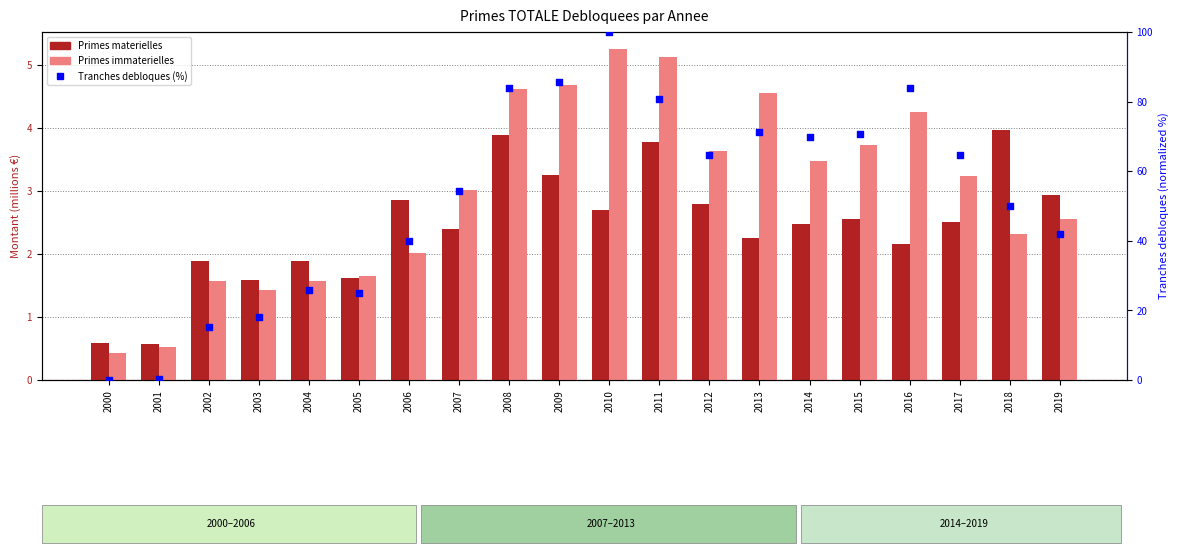

What is the total value across all series at 2014?

75.8